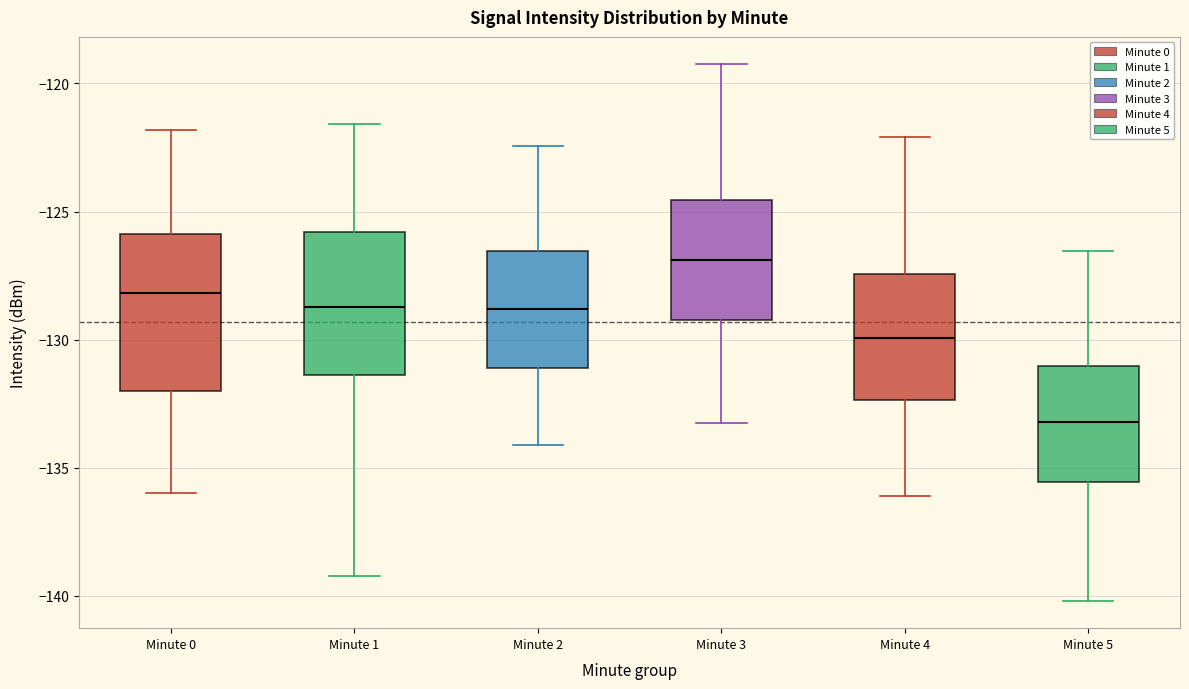

Reading left to right, transcribe this box plot: for each box, give where its median line is, the range the box spans, and where its two whiskers end, as read against the y-axis. The values are not printed on the chart, so give them approximately, as read against the axis.

Minute 0: median -128.0, box -132.0 to -126.0, whiskers -136.0 to -122.0
Minute 1: median -128.5, box -131.5 to -126.0, whiskers -139.0 to -121.5
Minute 2: median -129.0, box -131.0 to -126.5, whiskers -134.0 to -122.5
Minute 3: median -127.0, box -129.0 to -124.5, whiskers -133.0 to -119.0
Minute 4: median -130.0, box -132.5 to -127.5, whiskers -136.0 to -122.0
Minute 5: median -133.0, box -135.5 to -131.0, whiskers -140.0 to -126.5